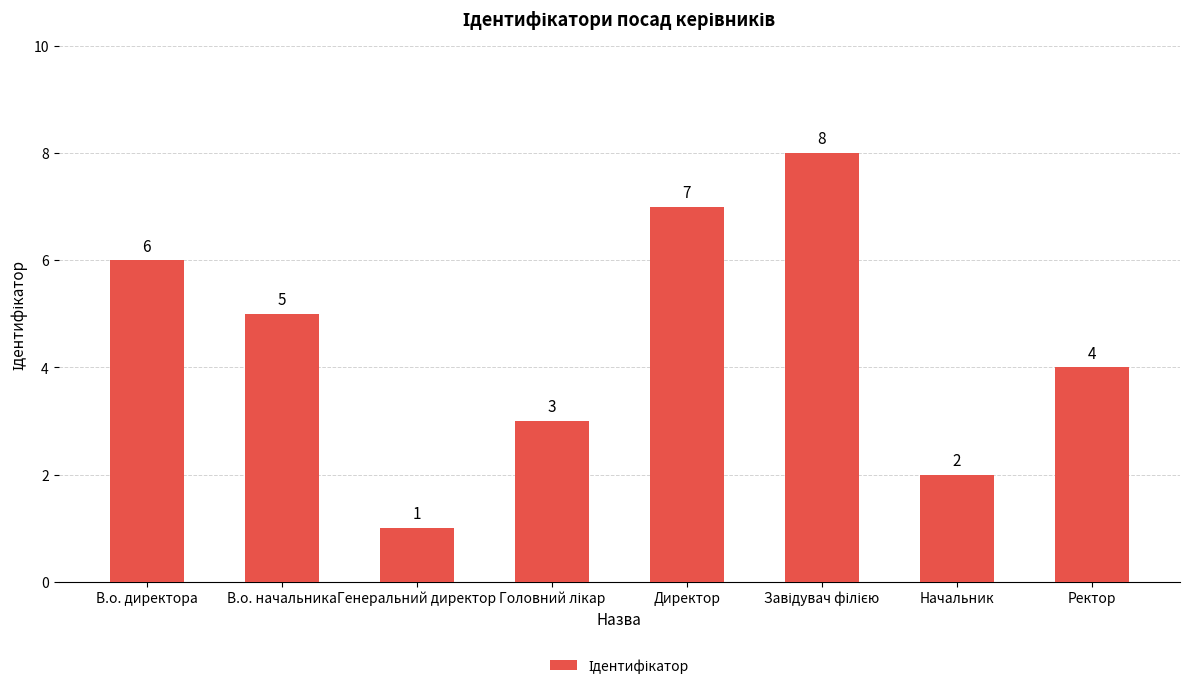

Is it true that the value at Ректор is 2?

False